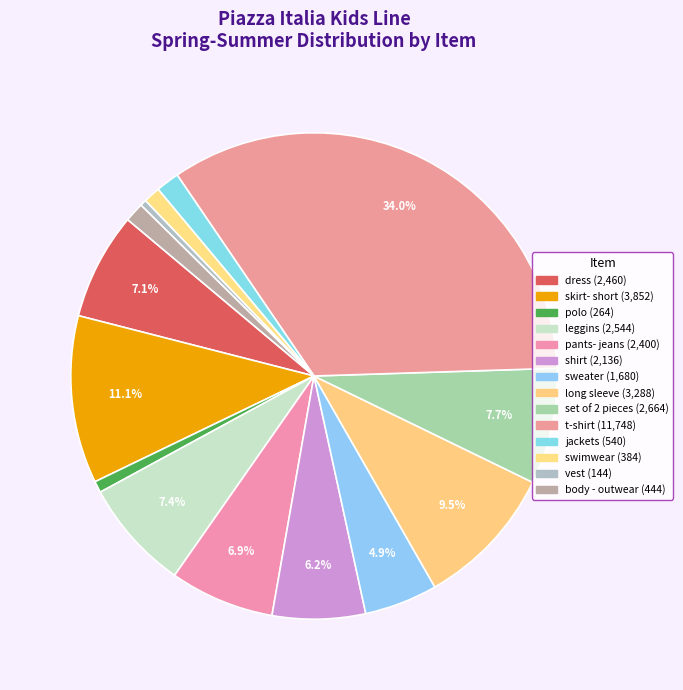

How many slices are in this pie chart?

14